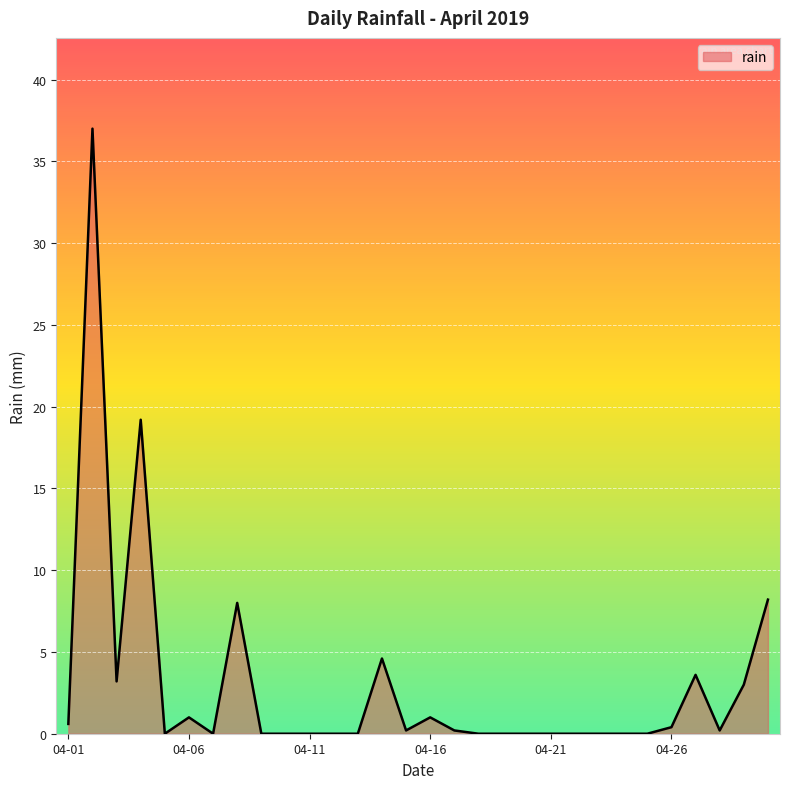

What is the maximum value shown in the chart?

37.0